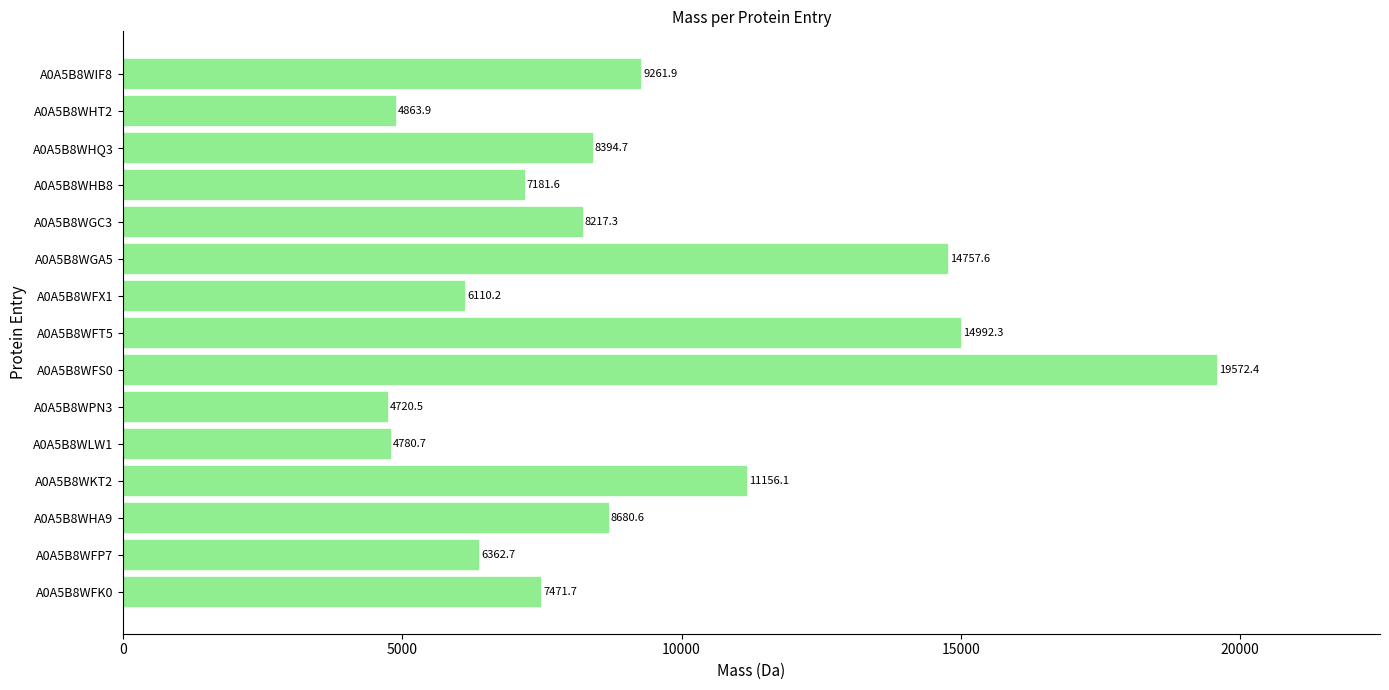

List the labels in order of value, largest first.

A0A5B8WFS0, A0A5B8WFT5, A0A5B8WGA5, A0A5B8WKT2, A0A5B8WIF8, A0A5B8WHA9, A0A5B8WHQ3, A0A5B8WGC3, A0A5B8WFK0, A0A5B8WHB8, A0A5B8WFP7, A0A5B8WFX1, A0A5B8WHT2, A0A5B8WLW1, A0A5B8WPN3